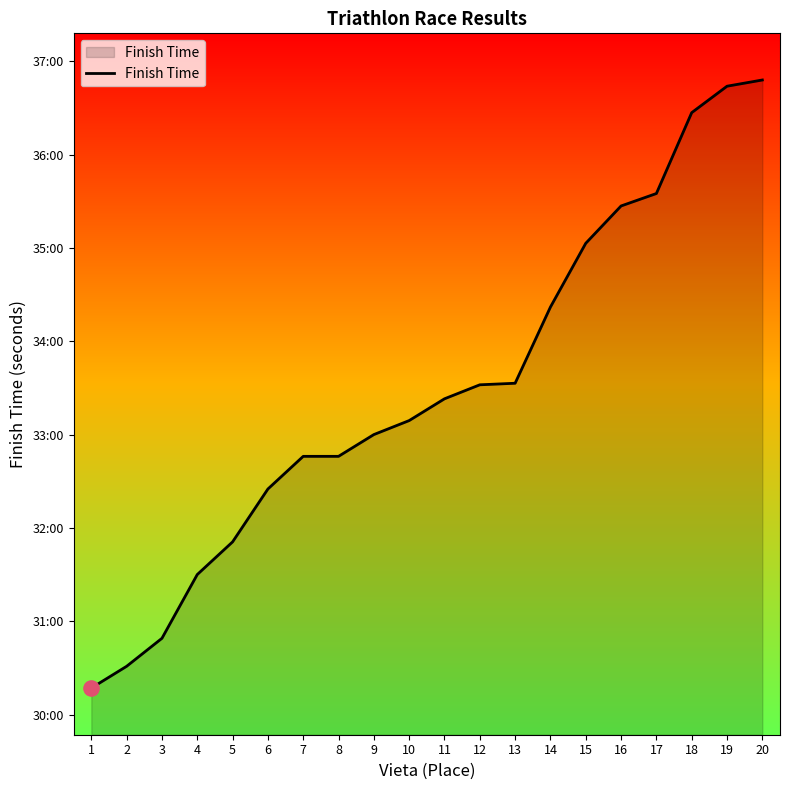

Which has a higher value, 14 or 18?

18